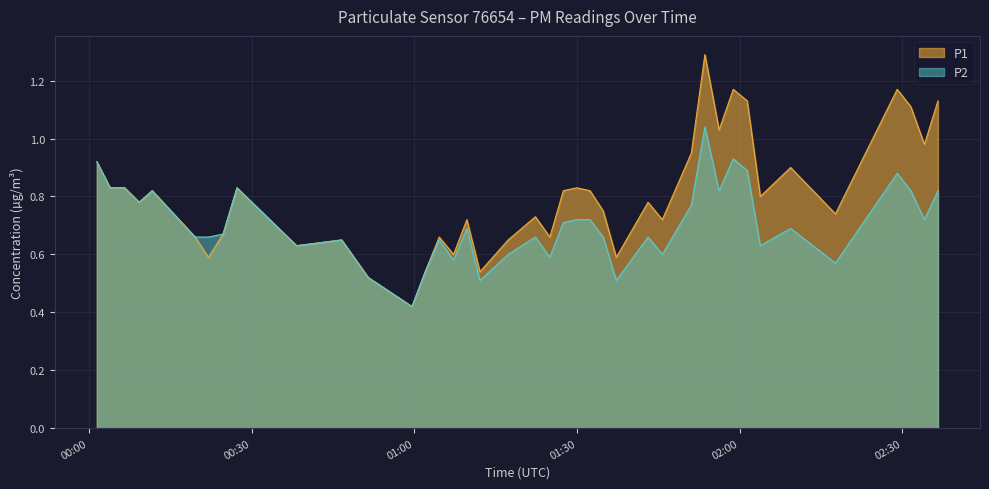

Rank the series by their maximum value, from lowest to highest.

P2, P1